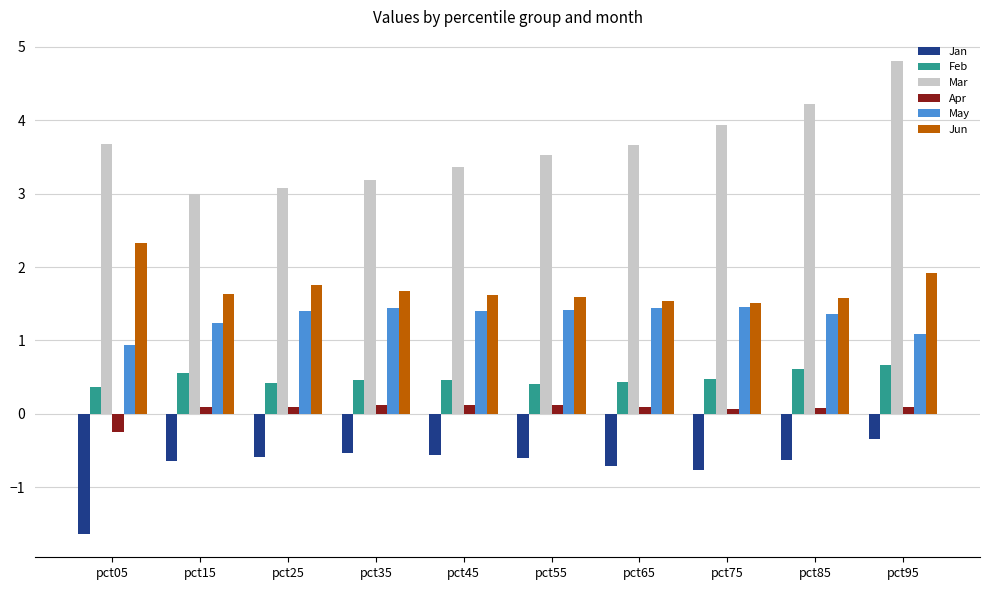

What is the average value of the Mar series?

3.6